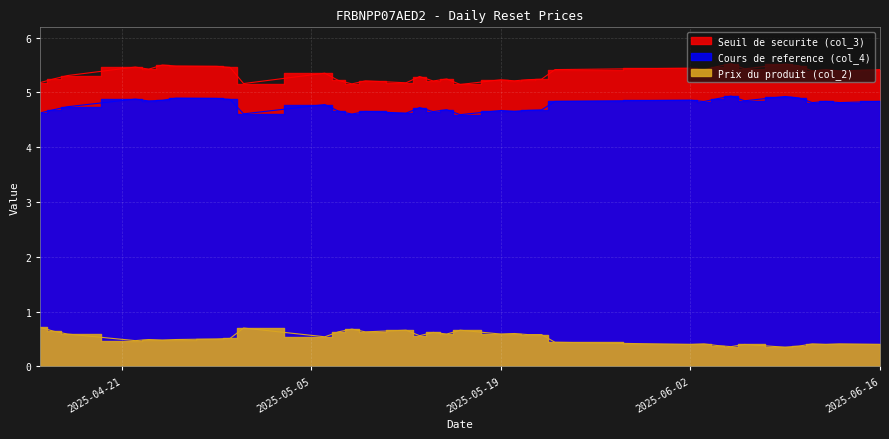

In Seuil de securite (col_3), how many points are higher than both neighbors (excluding endpoints)?

11